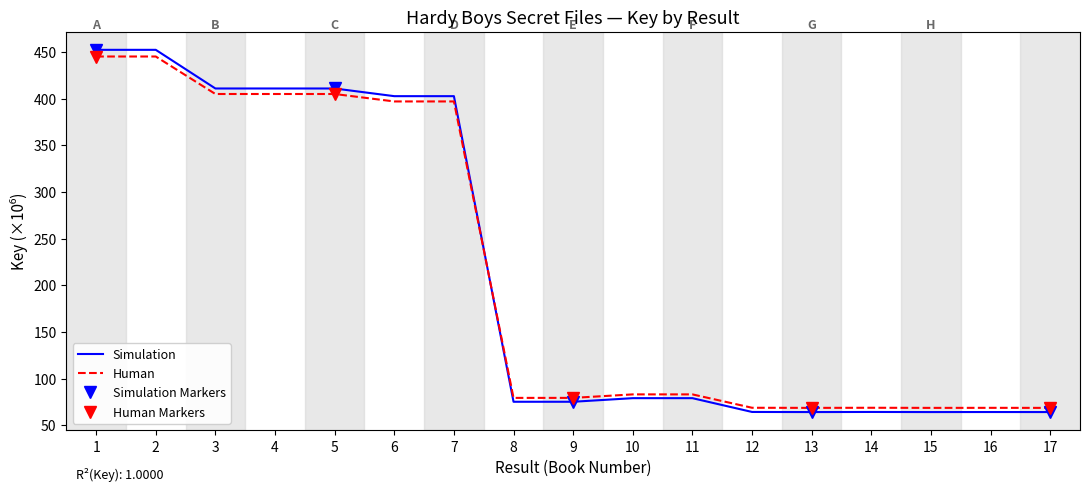

Rank the categories by value from lowest to highest.

17, 15, 13, 16, 14, 12, 9, 8, 11, 10, 7, 6, 5, 4, 3, 2, 1